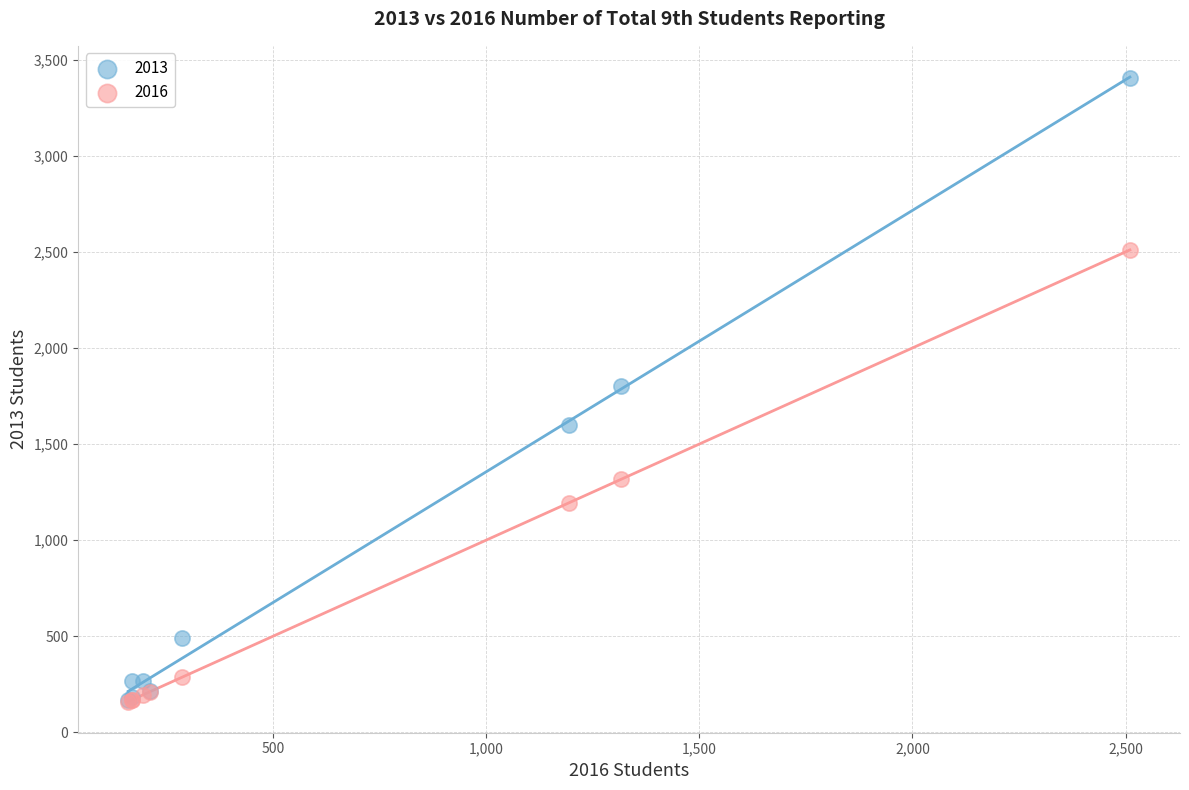

What are all the series names shown in the legend?

2013, 2016